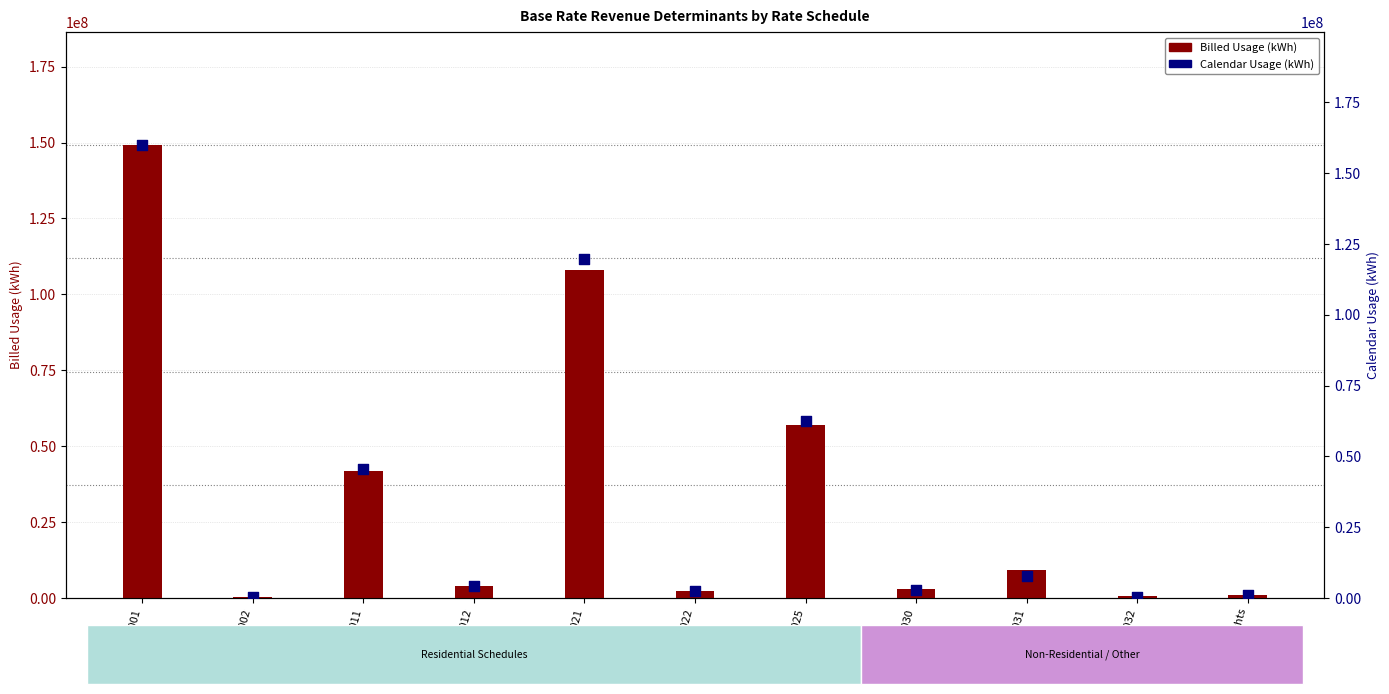

What is the total value across all series at WA030?

5964804.7